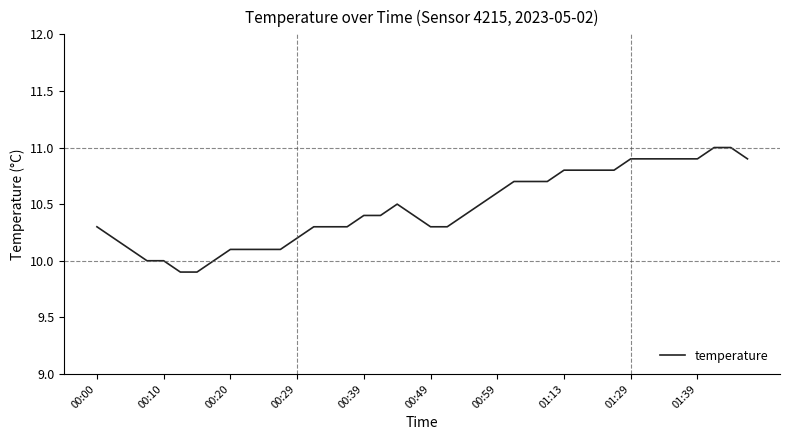

What is the difference between the maximum and minimum values?

1.1